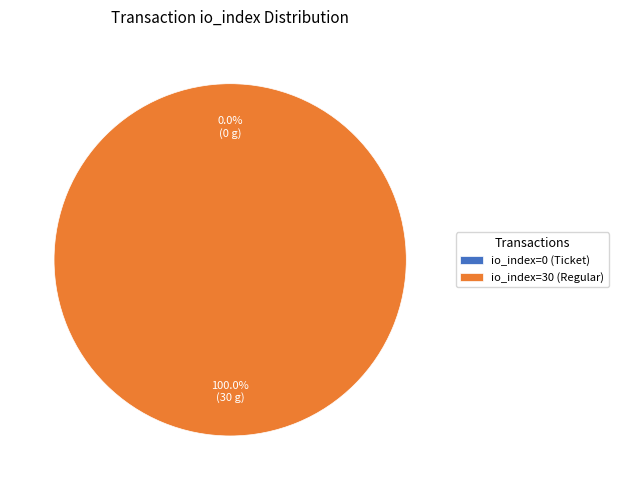

To the nearest percent, what percentage of the pie is io_index=30 (Regular)?

100%